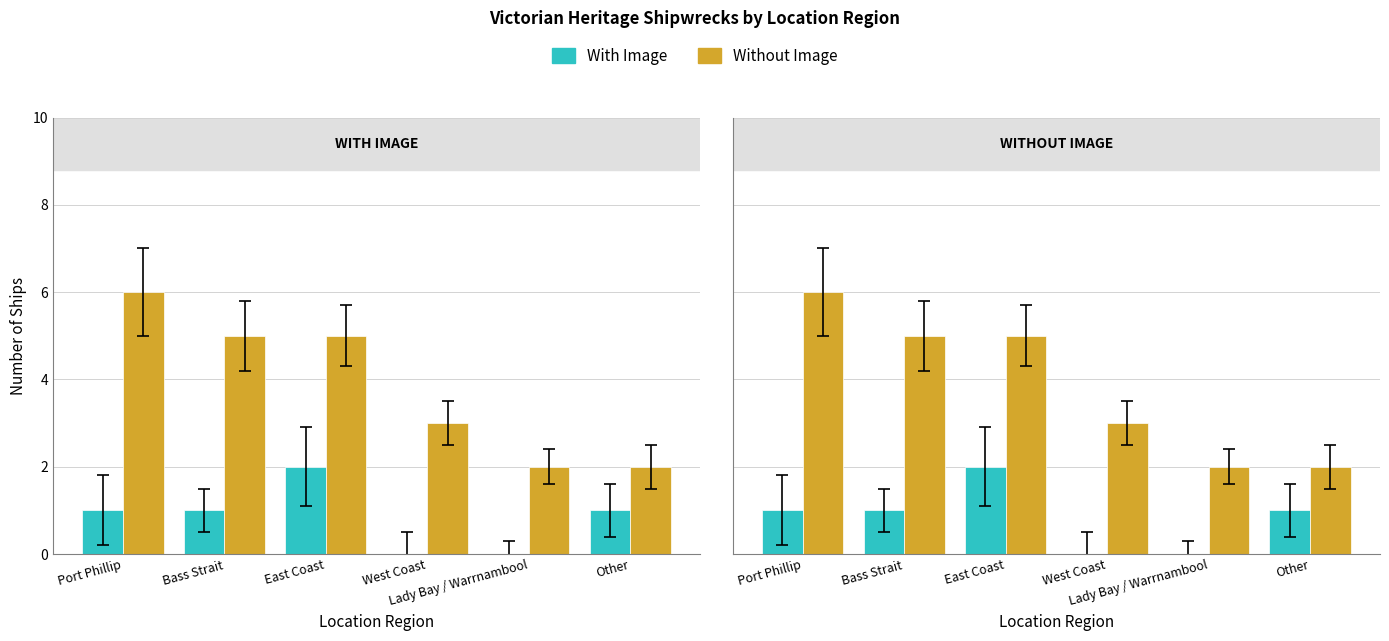

What is the difference between the highest and lowest values at Port Phillip?

5